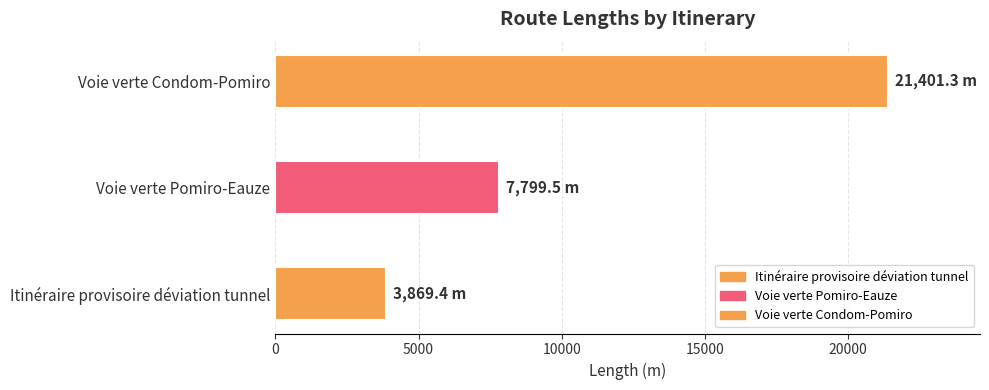

How many data points does each series have?

3